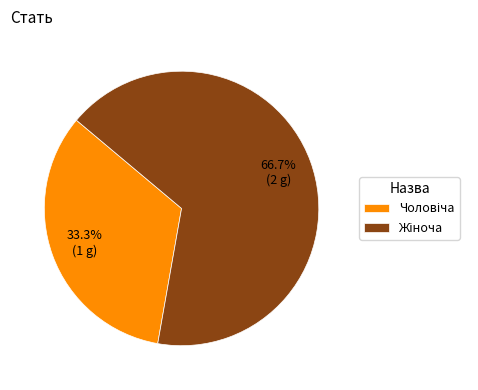

Which category has the smallest portion of the pie?

Чоловіча